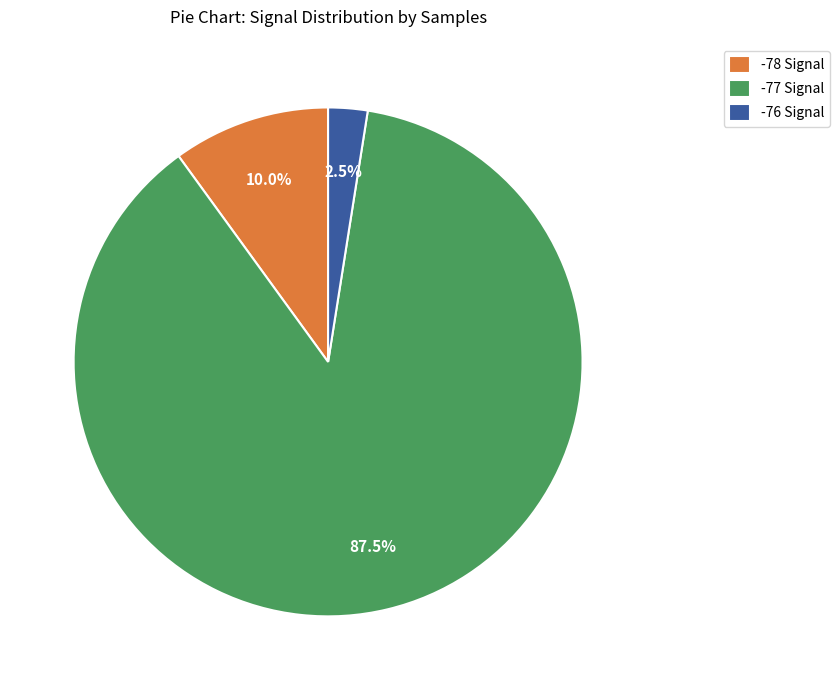

What is the smallest slice in the pie chart?

-76 Signal